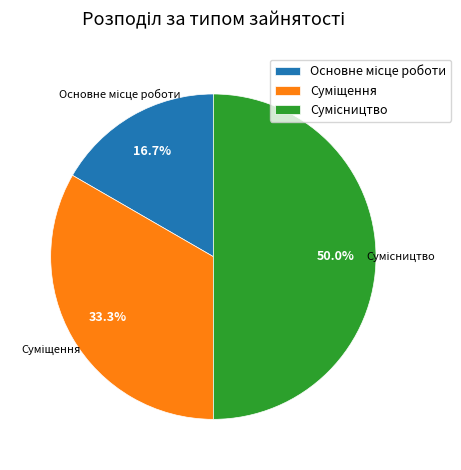

How much of the chart is everything except Суміщення?

66.7%